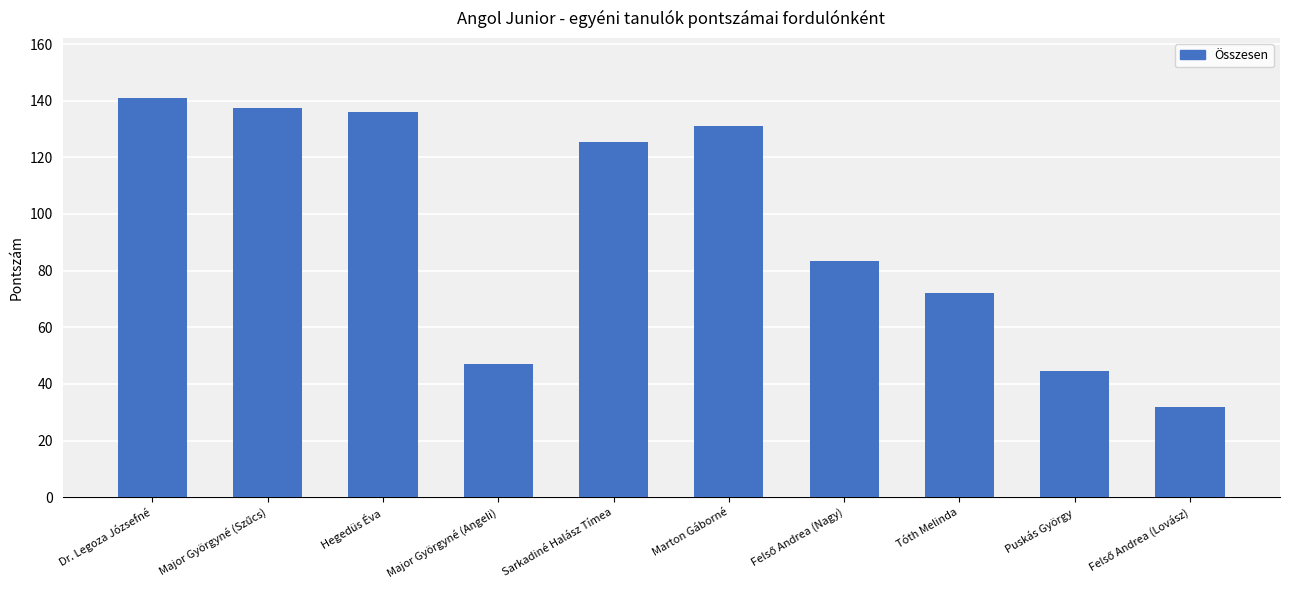

What is the maximum value shown in the chart?

141.0